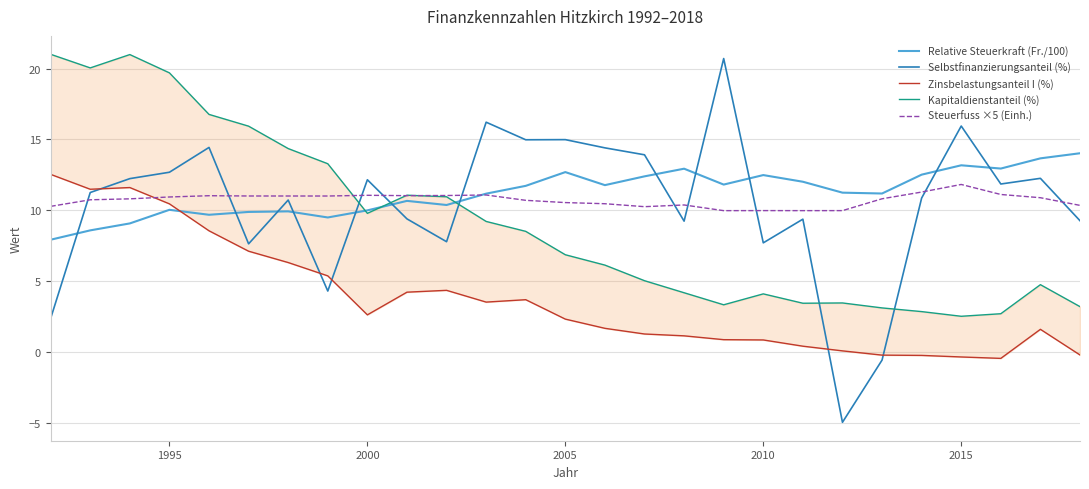

Does the chart display data point markers on the line(s)?

No